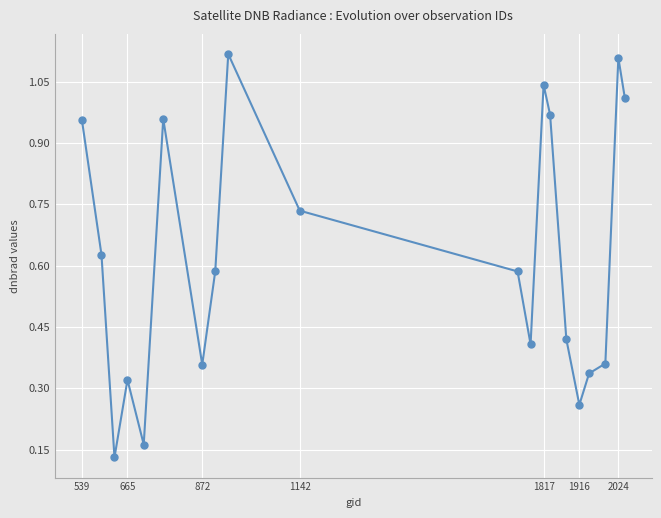

What is the sum of all values?

12.5